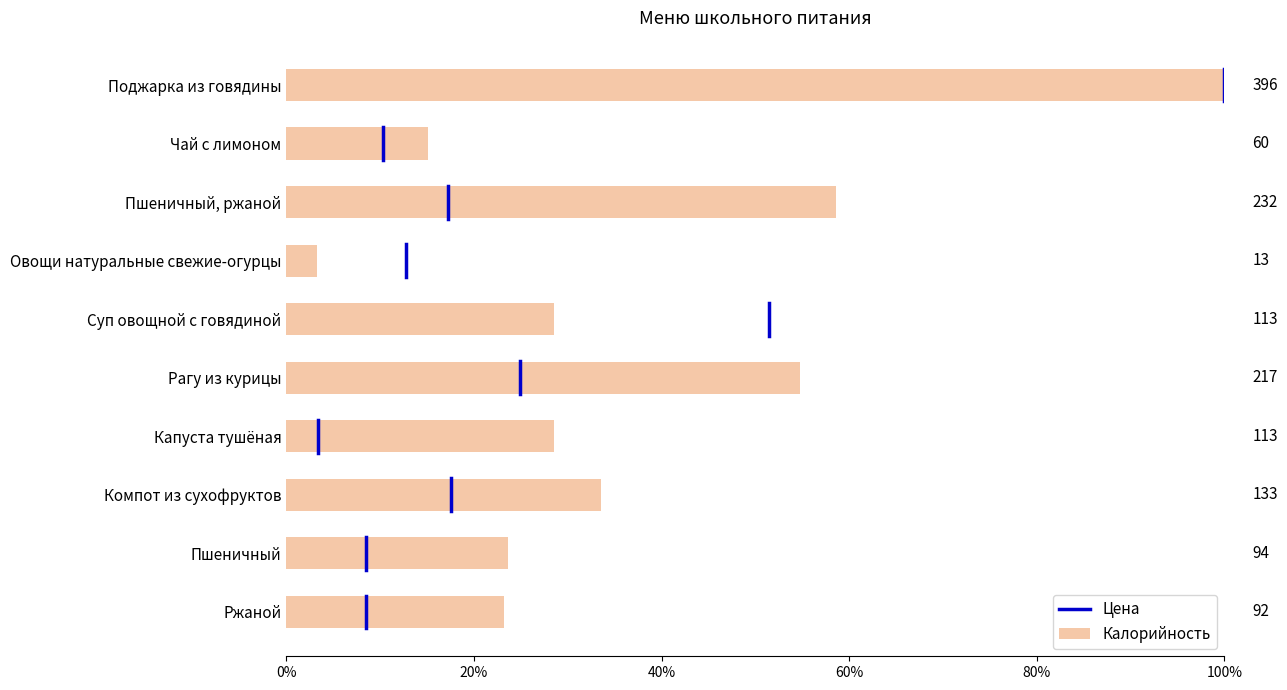

Are the bars horizontal?

Yes